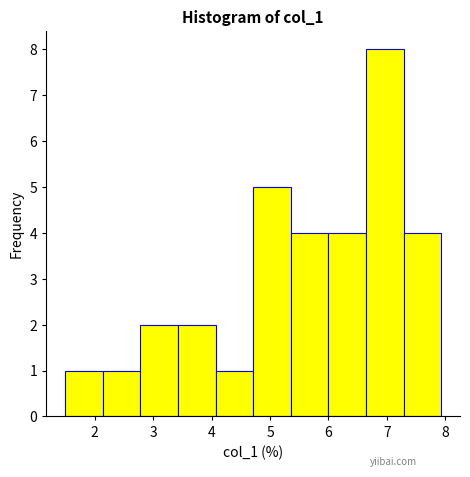

Reading left to right, list every bar in this chart as the range it spans on the x-axis followed by its height. Neither the bar edges nor the heights are printed on the chart, so give them approximately, as read against the axes.

1.5 to 2.1: 1
2.1 to 2.8: 1
2.8 to 3.4: 2
3.4 to 4.1: 2
4.1 to 4.7: 1
4.7 to 5.4: 5
5.4 to 6.0: 4
6.0 to 6.6: 4
6.6 to 7.3: 8
7.3 to 7.9: 4